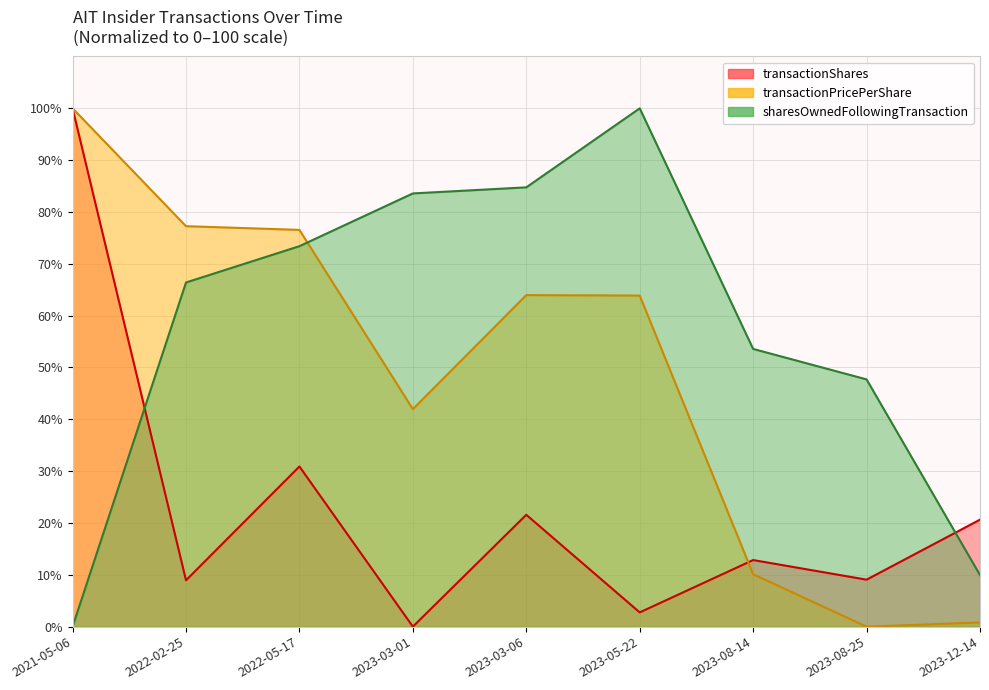

How many values in the transactionShares series are below 12?

4